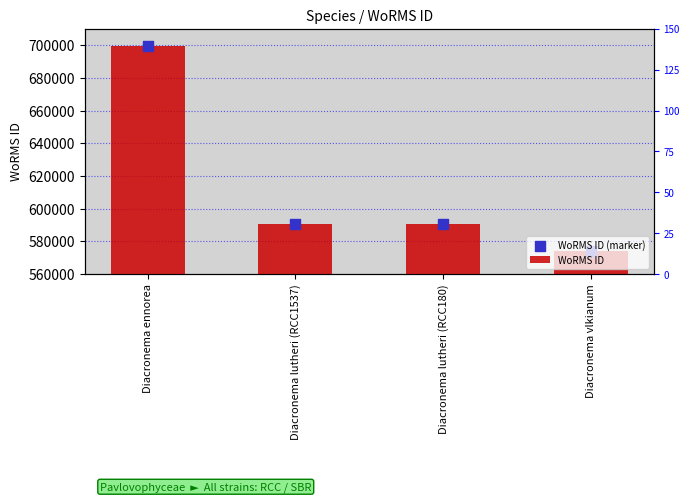

Which series reaches the minimum Y coordinate?

WoRMS ID